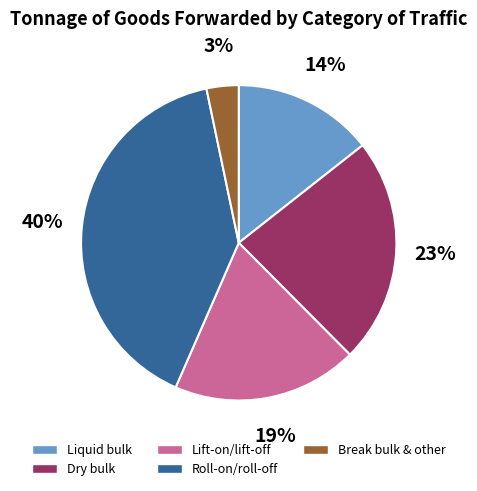

Is it true that Liquid bulk is 2% of the pie?

False